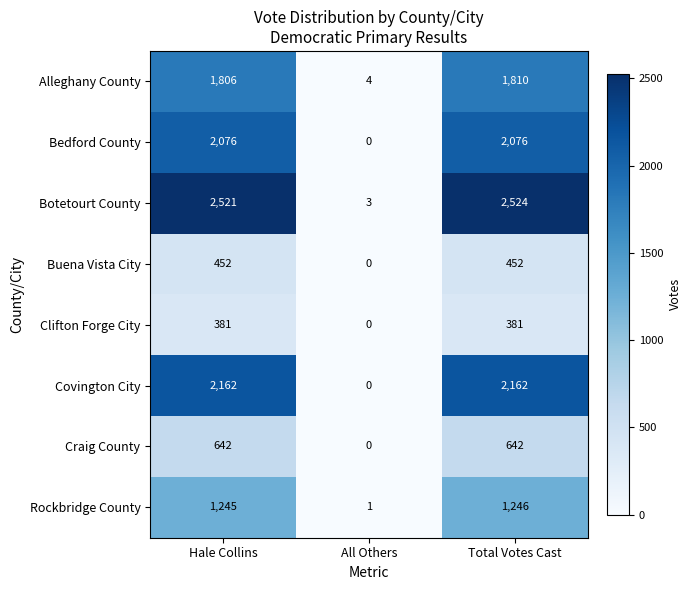

Which series changed the most between Hale Collins and All Others?

Botetourt County